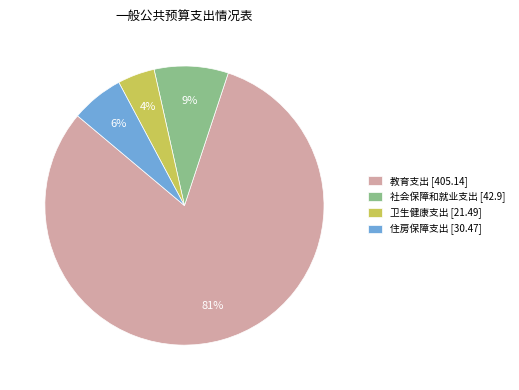

Do 社会保障和就业支出 [42.9] and 卫生健康支出 [21.49] together represent more than half of the pie?

No